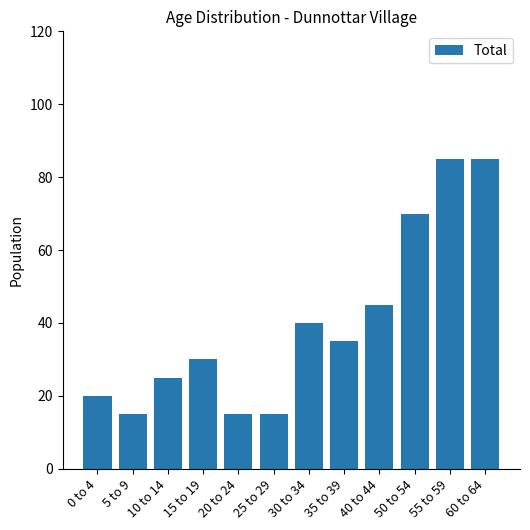

How many data points does each series have?

12